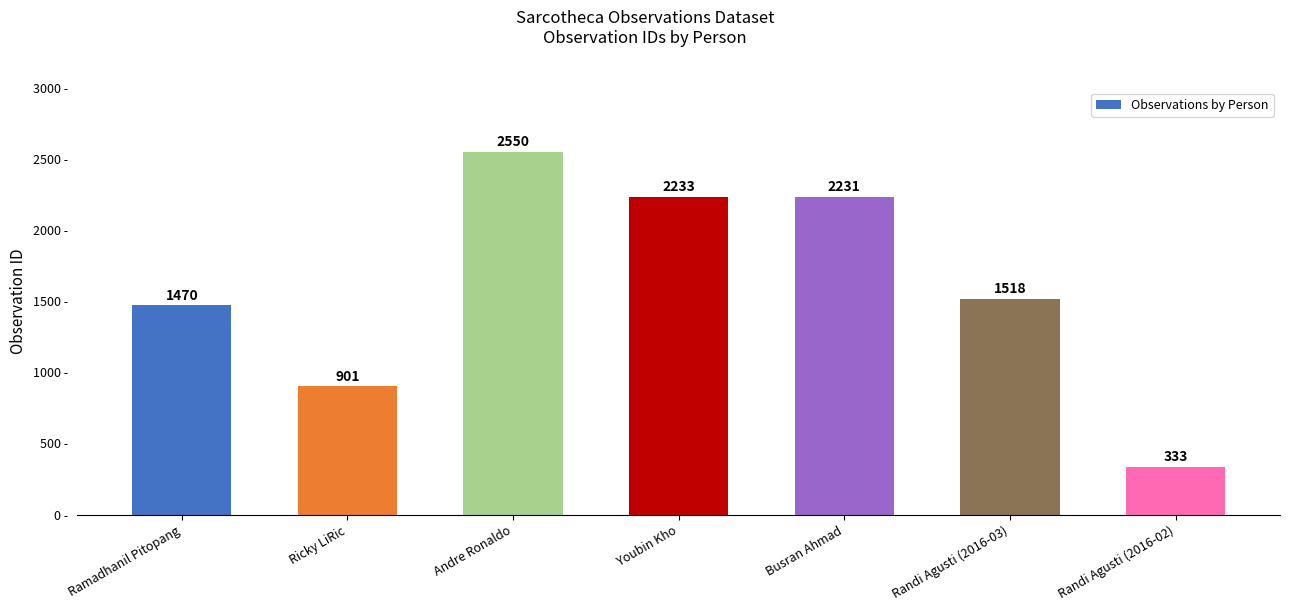

Reading left to right, extract all data points from this chart.

Ramadhanil Pitopang=1470	Ricky LiRic=901	Andre Ronaldo=2550	Youbin Kho=2233	Busran Ahmad=2231	Randi Agusti (2016-03)=1518	Randi Agusti (2016-02)=333